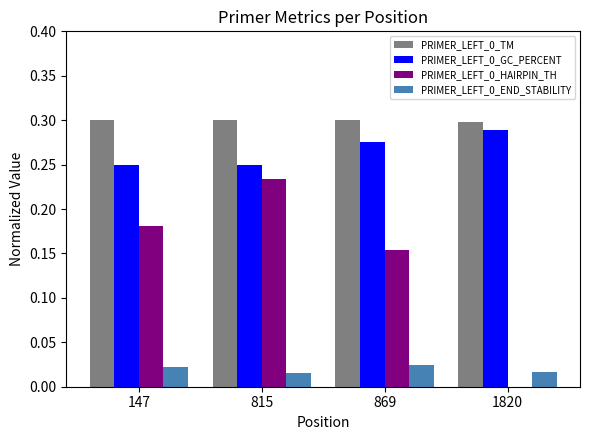

Are the bars horizontal?

No